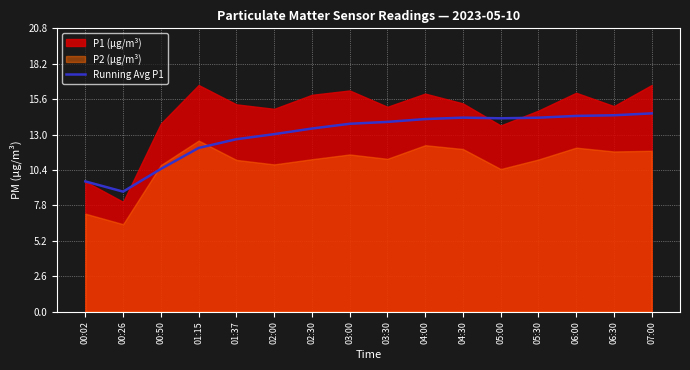

What is the lowest value of the Running Avg P1 series?

8.8